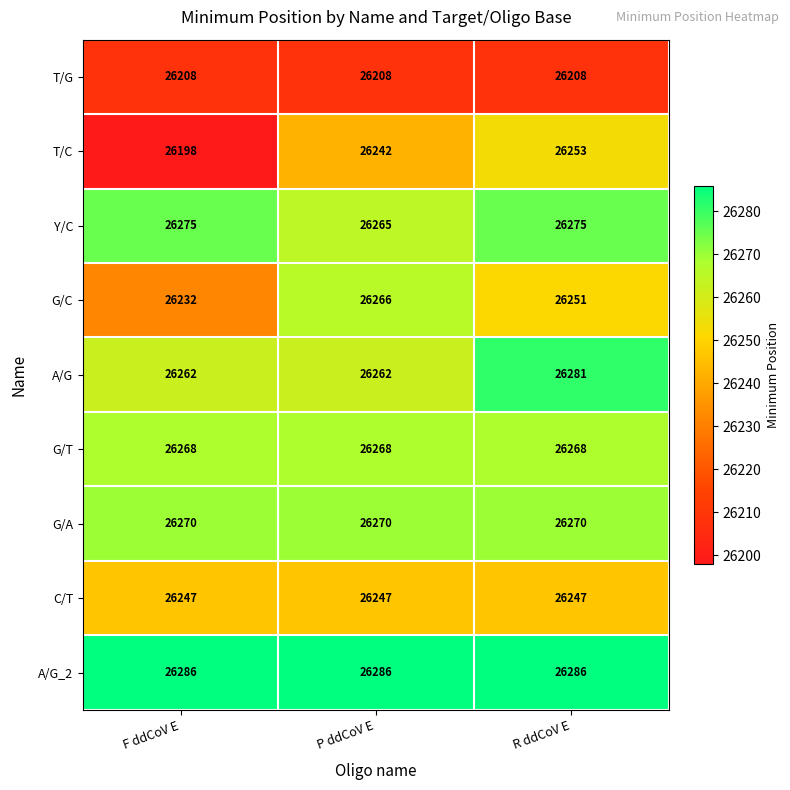

Is it true that A/G equals 16531 at R ddCoV E?

False